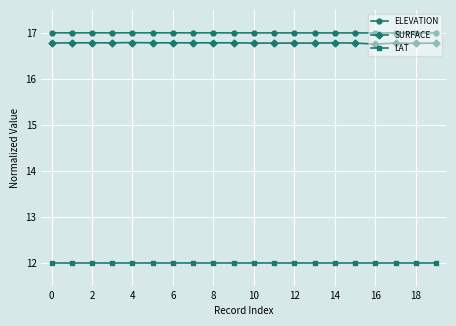

What is the value of the SURFACE point at the 15th from the left?

16.8